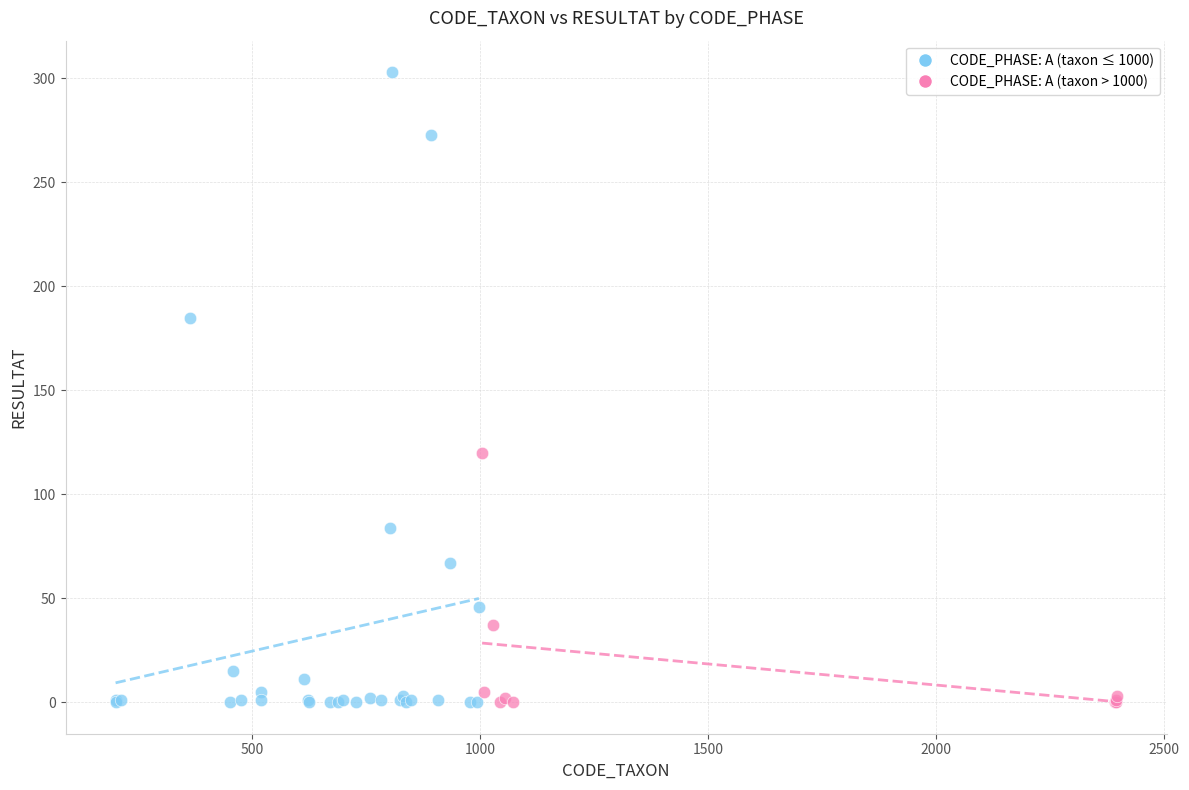

Which series has the widest spread of Y values?

CODE_PHASE: A (taxon ≤ 1000)